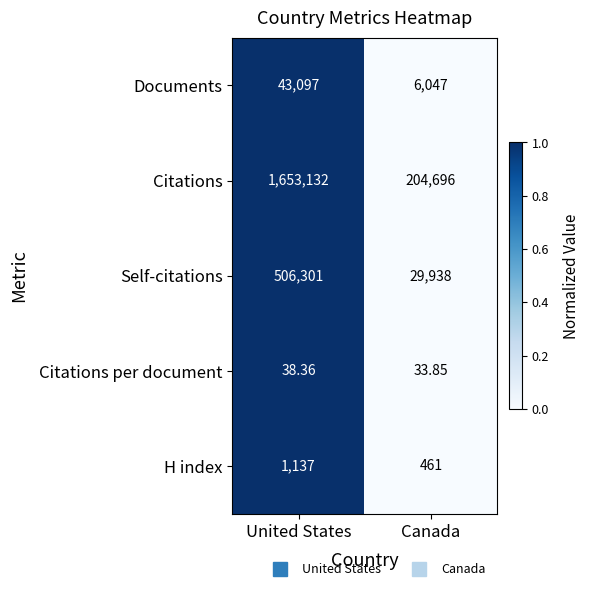

Count the number of data series in this chart.

5